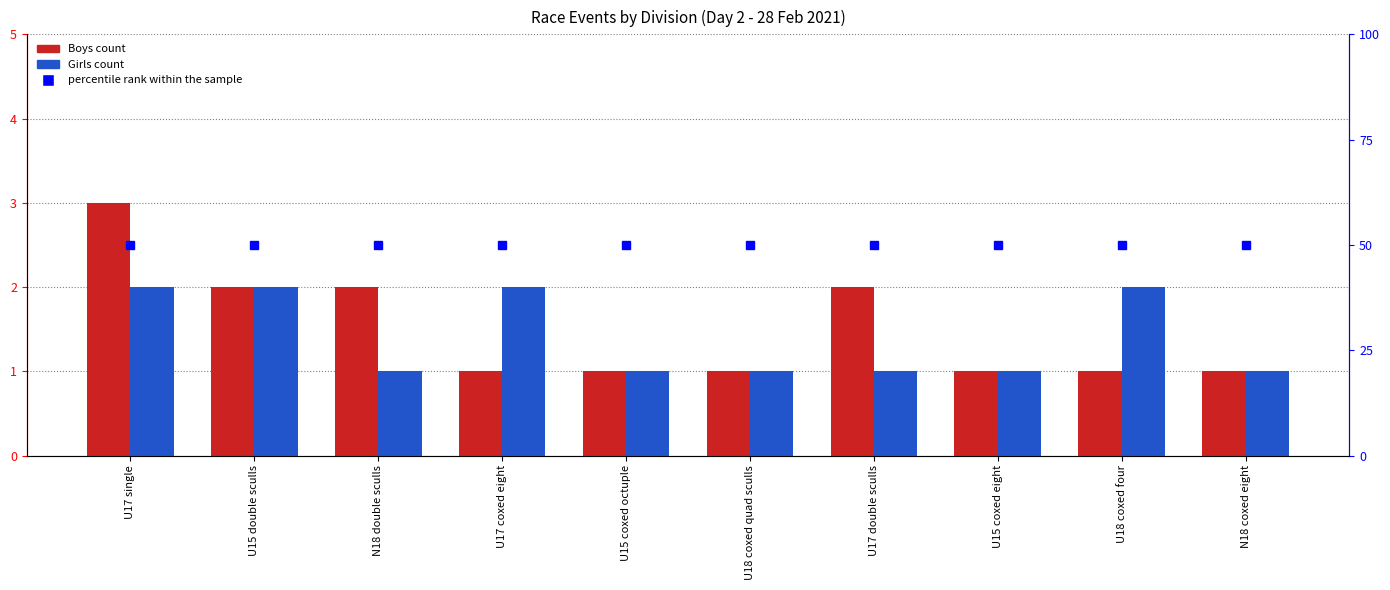

Between U18 coxed quad sculls and U17 coxed eight, which is larger?

U18 coxed quad sculls